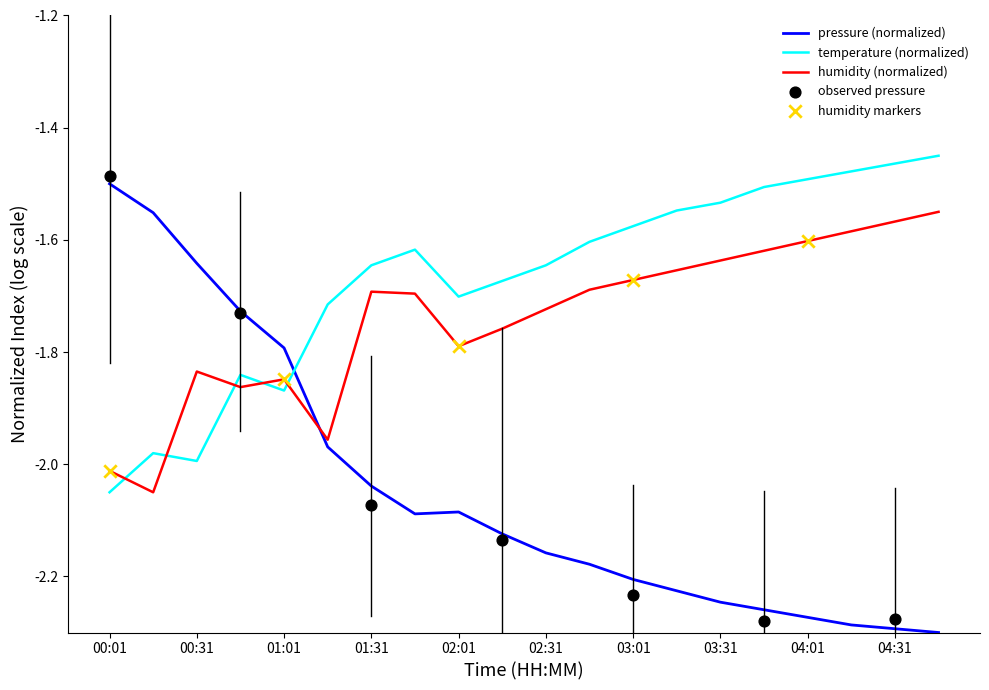

Is the value of temperature at 00:31 greater than the value of pressure at 01:31?

Yes